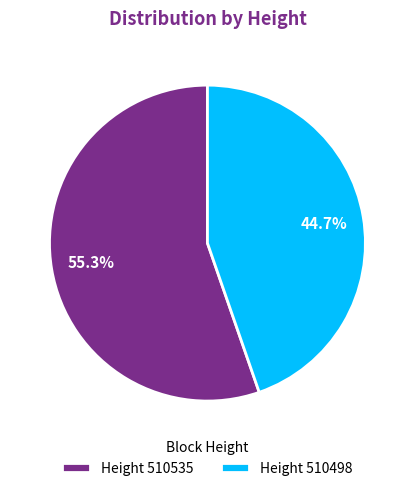

Rank the categories by value from highest to lowest.

Height 510535, Height 510498